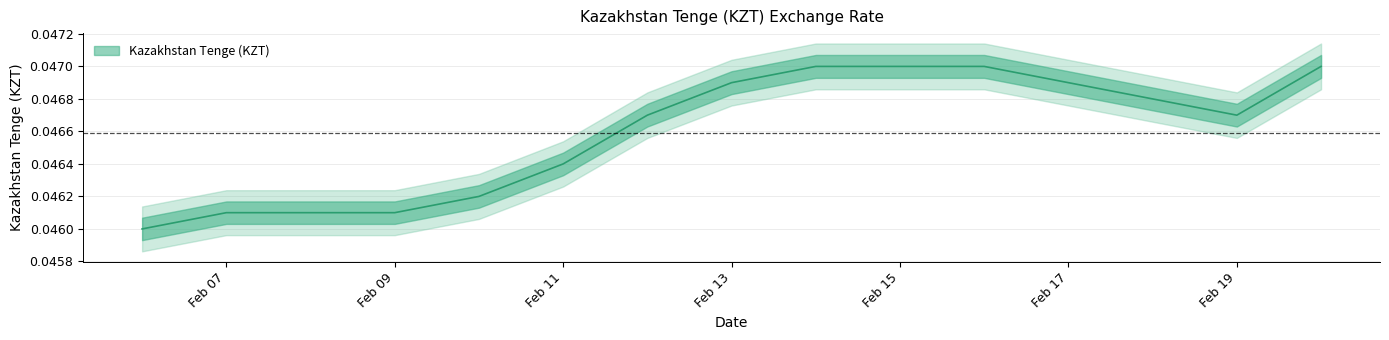

Rank the categories by value from highest to lowest.

2020-02-14, 2020-02-15, 2020-02-16, 2020-02-20, 2020-02-13, 2020-02-17, 2020-02-18, 2020-02-12, 2020-02-19, 2020-02-11, 2020-02-10, 2020-02-07, 2020-02-08, 2020-02-09, 2020-02-06